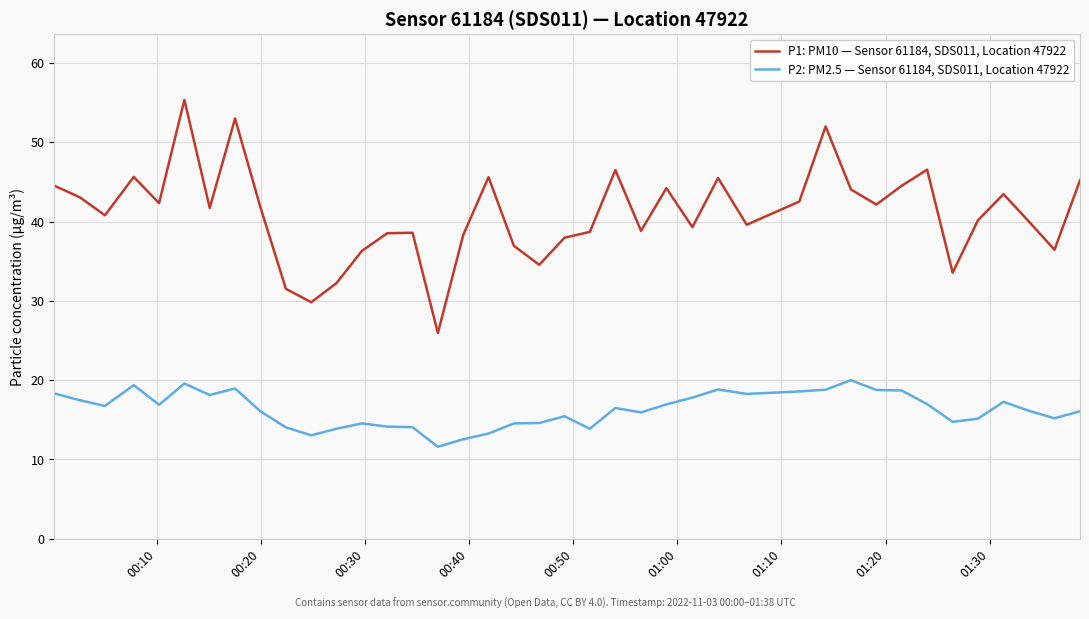

In P1: PM10 — Sensor 61184, SDS011, Location 47922, how many points are lower than both neighbors (excluding endpoints)?

12